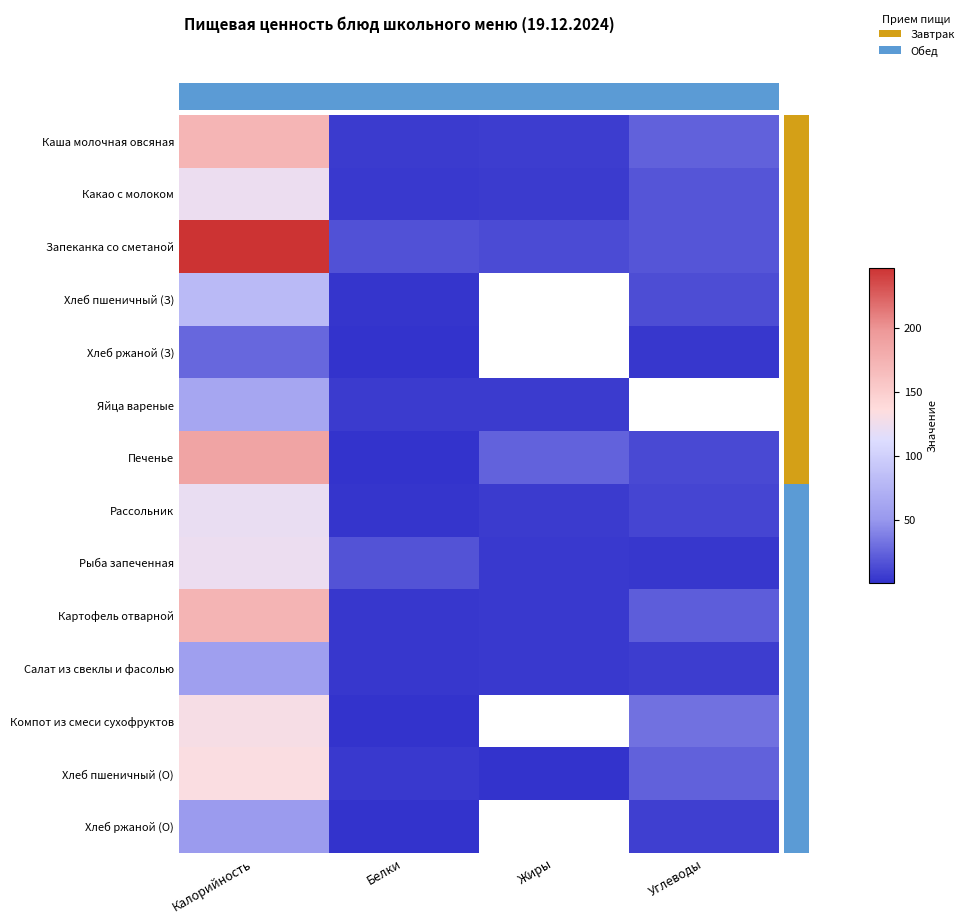

What is the minimum value shown in the chart?

1.0